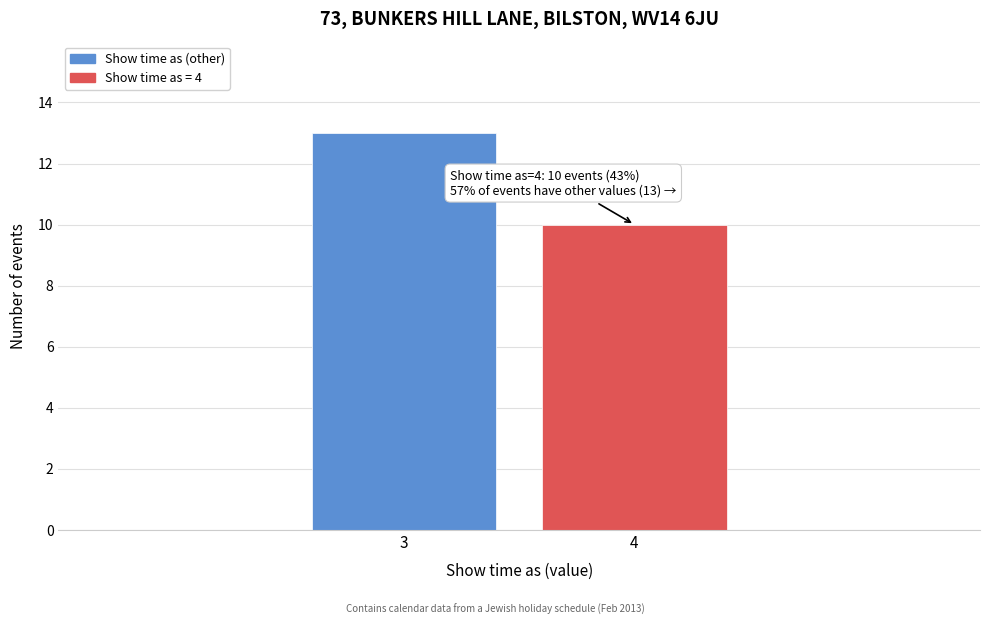

Reading left to right, transcribe all the data shown in this chart.

3=13	4=10